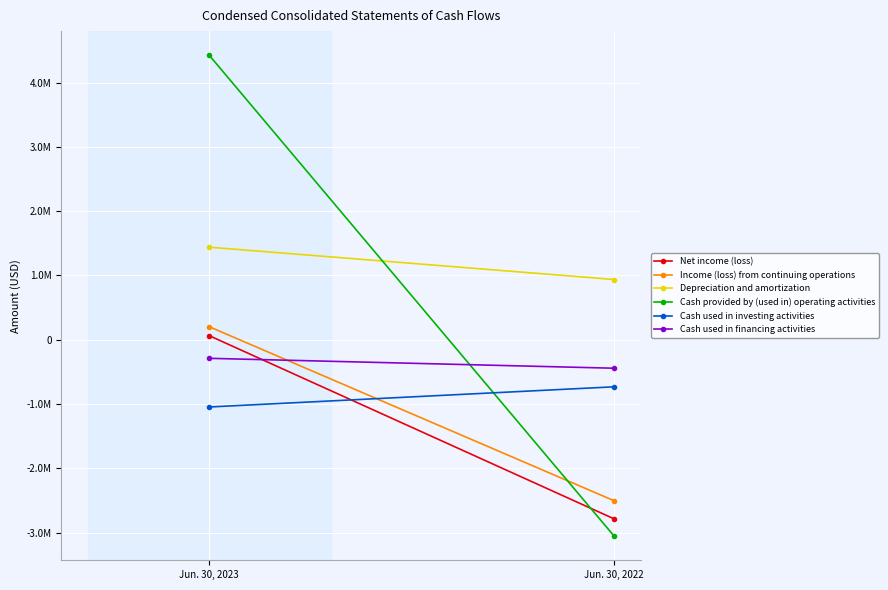

Reading left to right, extract all data points from this chart.

Net income (loss): Jun. 30, 2023=63000	Jun. 30, 2022=-2788000
Income (loss) from continuing operations: Jun. 30, 2023=202000	Jun. 30, 2022=-2506000
Depreciation and amortization: Jun. 30, 2023=1439000	Jun. 30, 2022=936000
Cash provided by (used in) operating activities: Jun. 30, 2023=4426000	Jun. 30, 2022=-3057000
Cash used in investing activities: Jun. 30, 2023=-1047000	Jun. 30, 2022=-733000
Cash used in financing activities: Jun. 30, 2023=-290000	Jun. 30, 2022=-444000